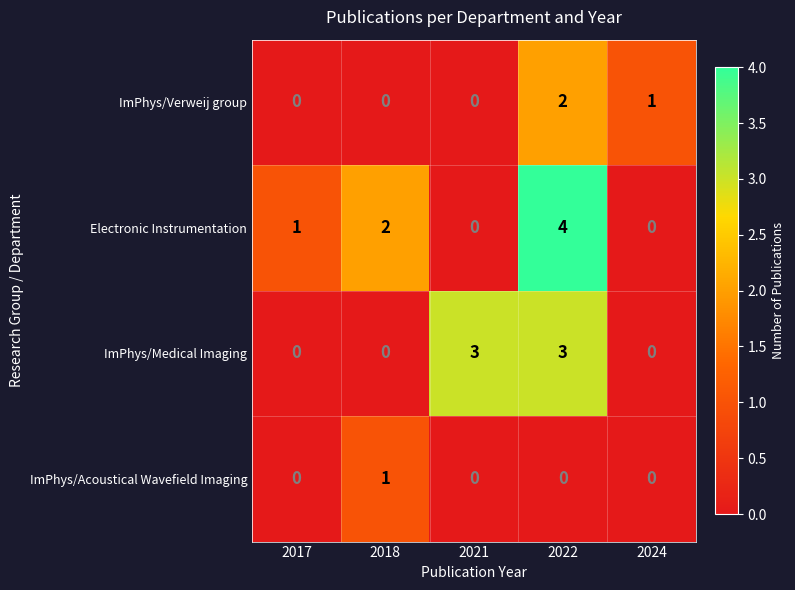

What is the highest value of the Electronic Instrumentation series?

4